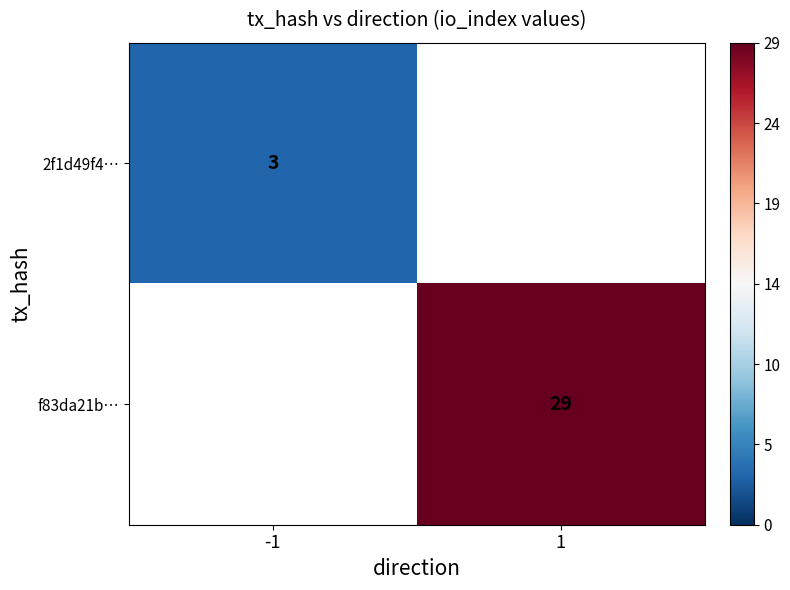

The value of f83da21b… at 1 is 15. True or false?

False